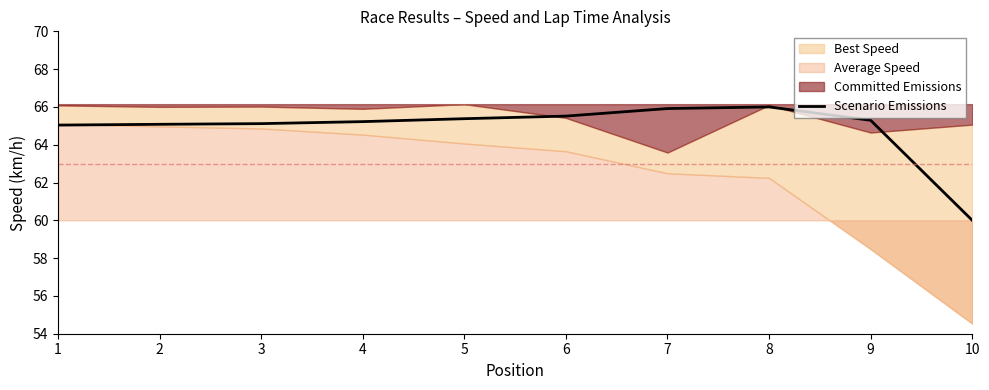

What is the average value?

64.9